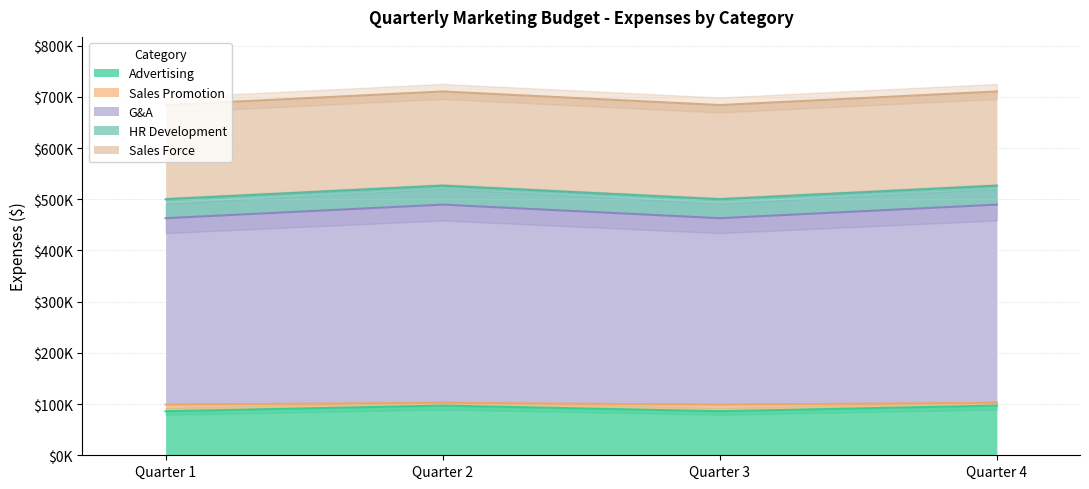

What is the difference between the Advertising values at Quarter 1 and Quarter 4?

11000